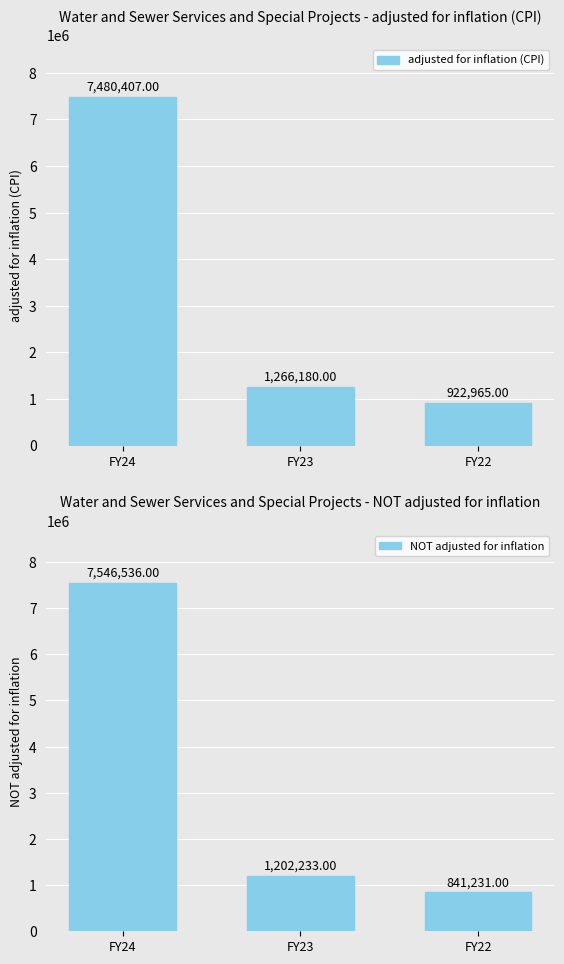

How many data points in adjusted for inflation (CPI) are above 1266180?

1